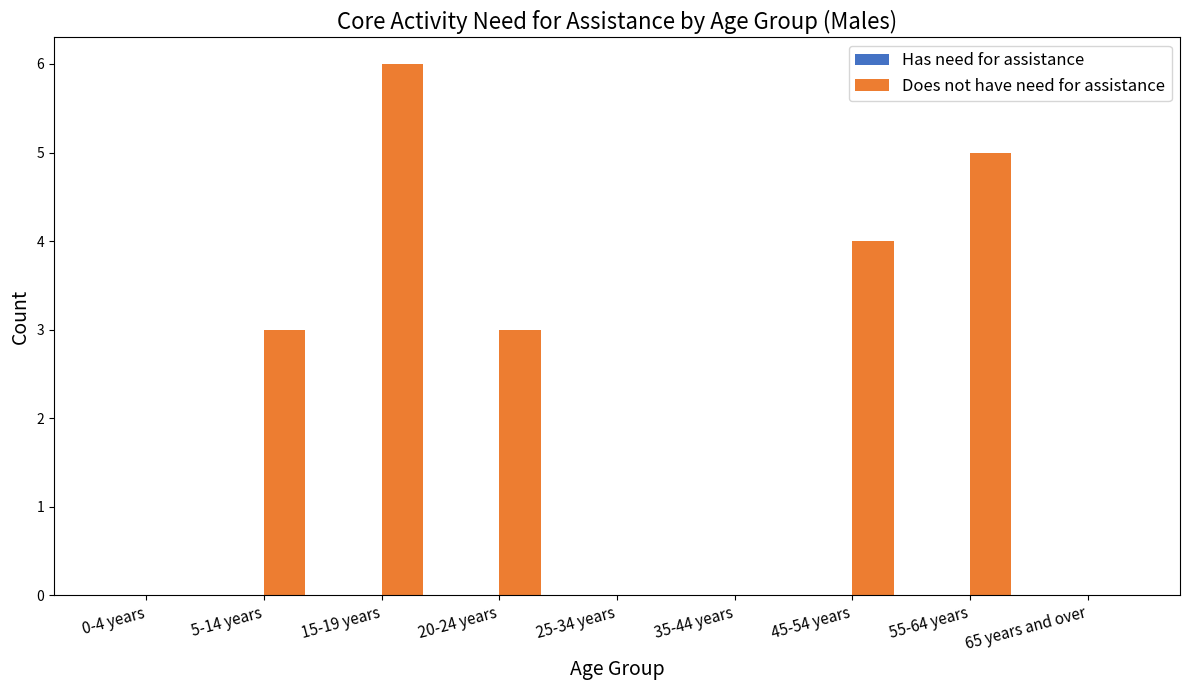

Is it true that the value at 25-34 years is -2?

False